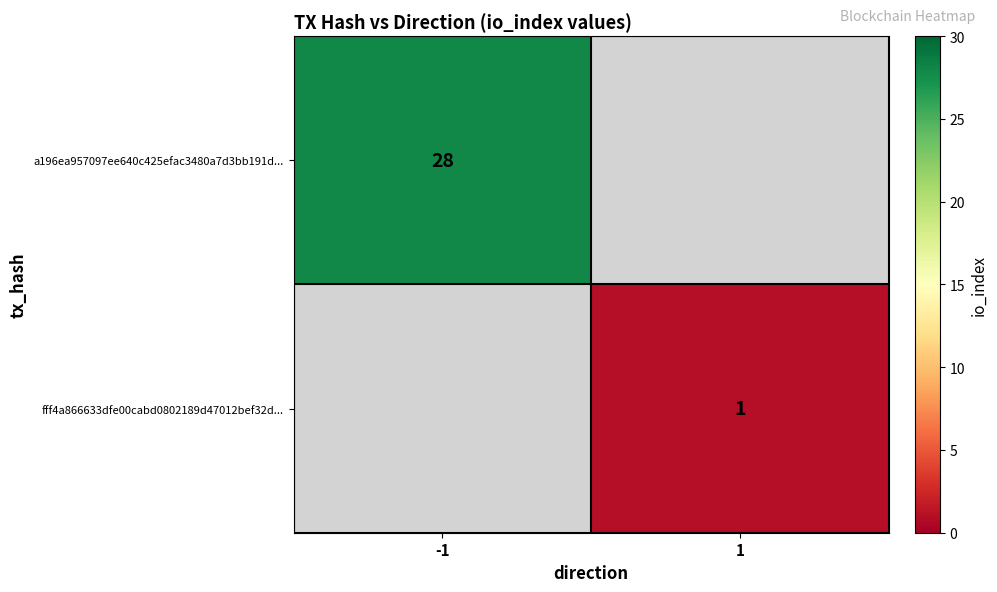

The value of a196ea957097ee640c425efac3480a7d3bb191d... at -1 is 28. True or false?

True